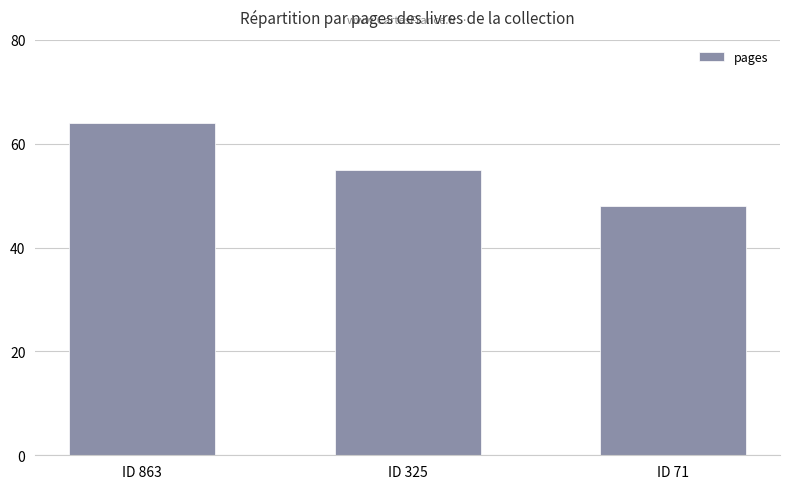

Reading left to right, what are all the values shown in this chart?

64	55	48